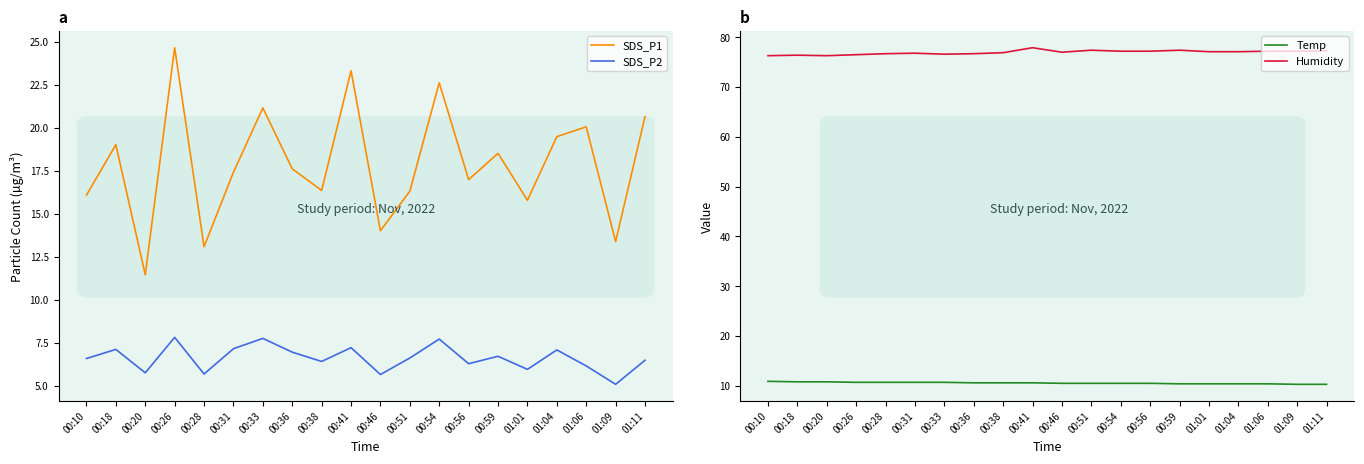

At which category does SDS_P1 reach its first local peak?

00:18